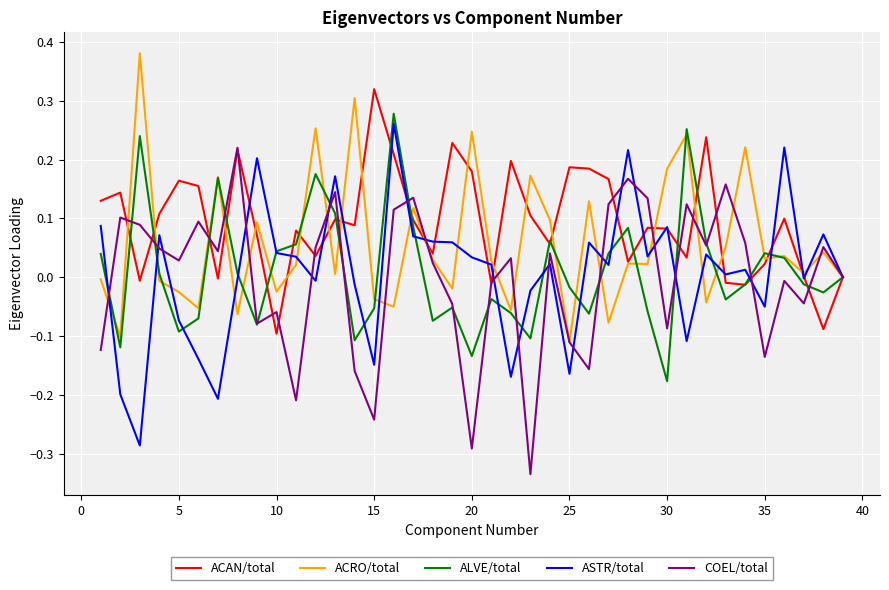

Which series has the largest total across all categories?

ACAN/total